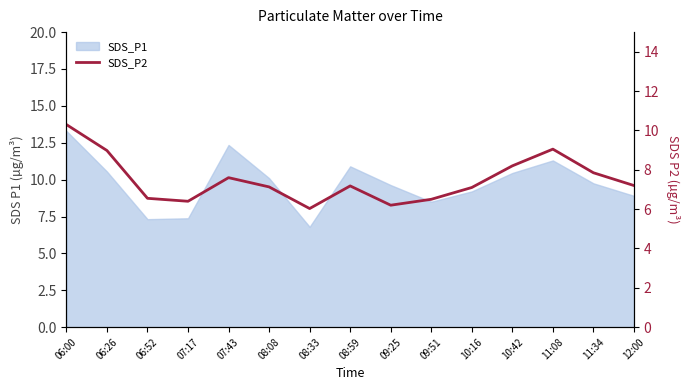

Which category has the highest value across all series?

06:00